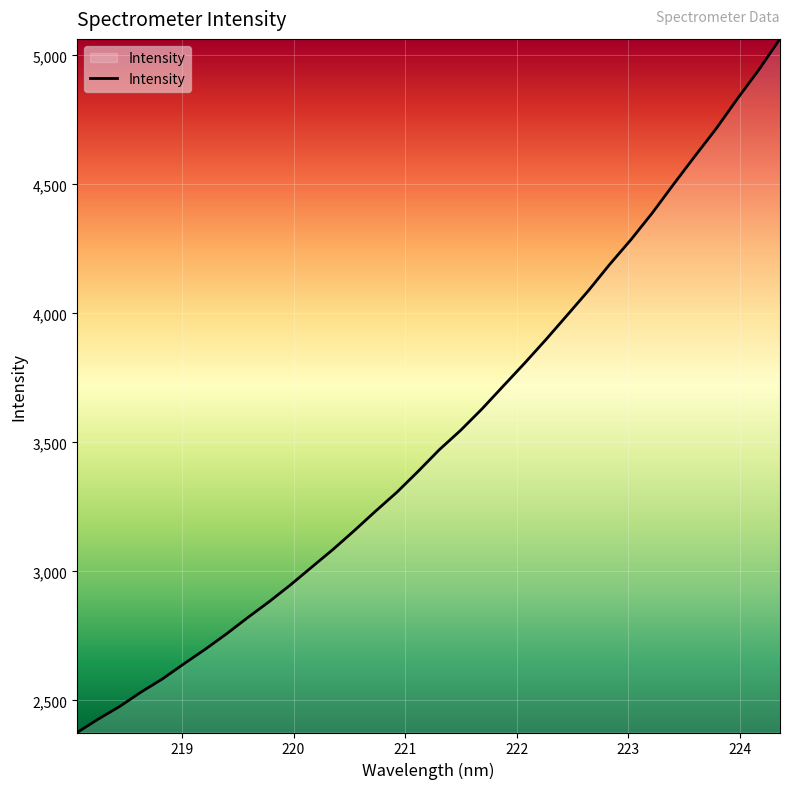

What is the difference between the maximum and minimum values?

2688.1